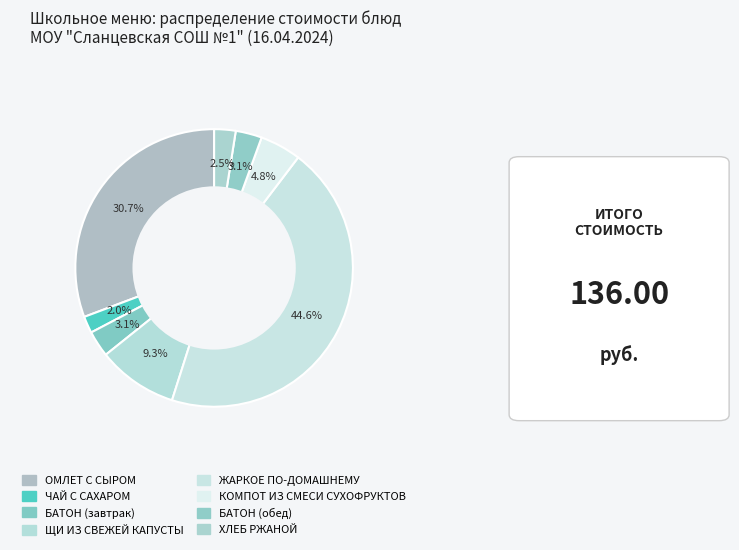

Between ЩИ ИЗ СВЕЖЕЙ КАПУСТЫ and БАТОН (обед), which is larger?

ЩИ ИЗ СВЕЖЕЙ КАПУСТЫ